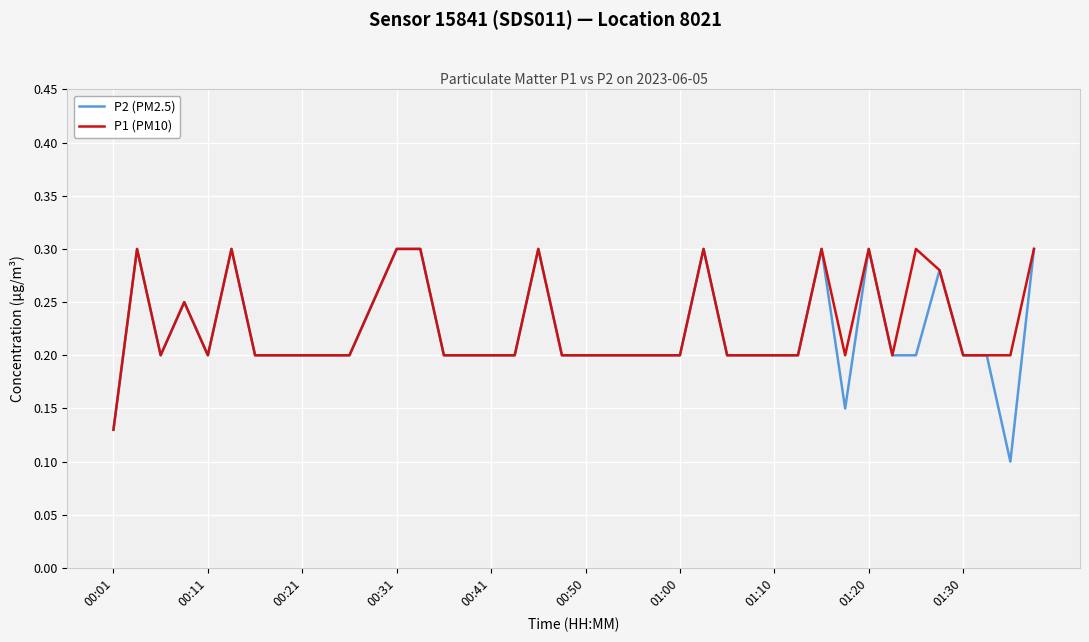

Which series has the widest spread of values?

P2 (PM2.5)